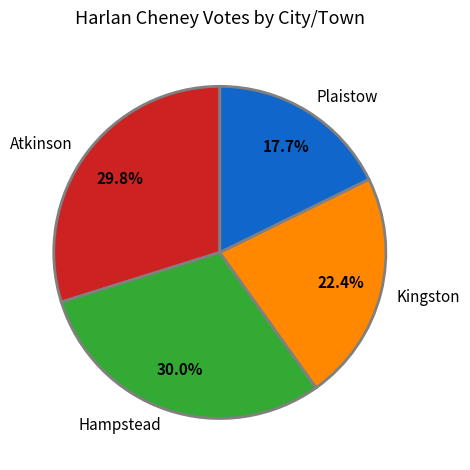

To the nearest percent, what percentage of the pie is Kingston?

22%